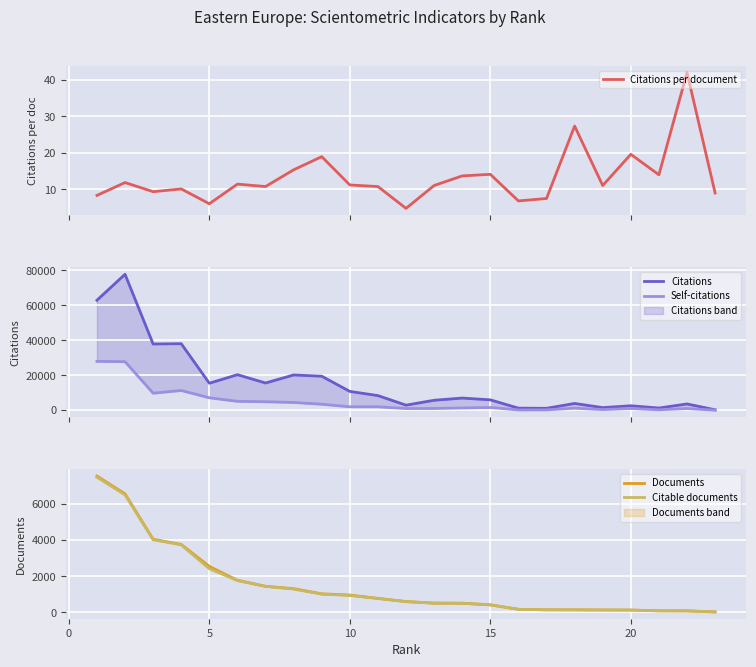

What is the sum of all Citations values?

363328.0